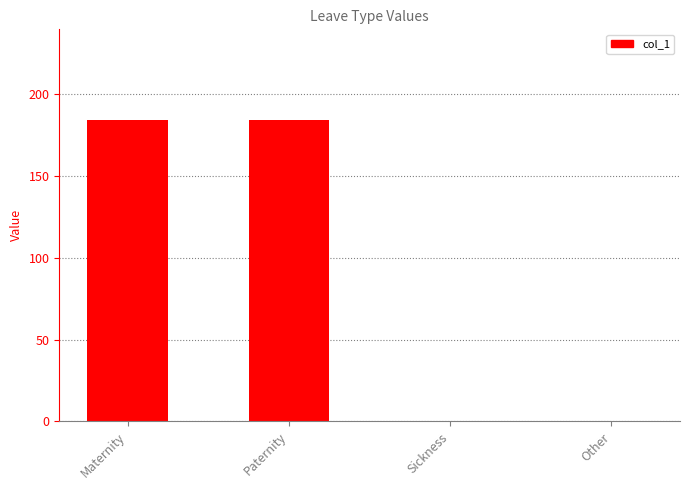

How many categories are shown in the chart?

4